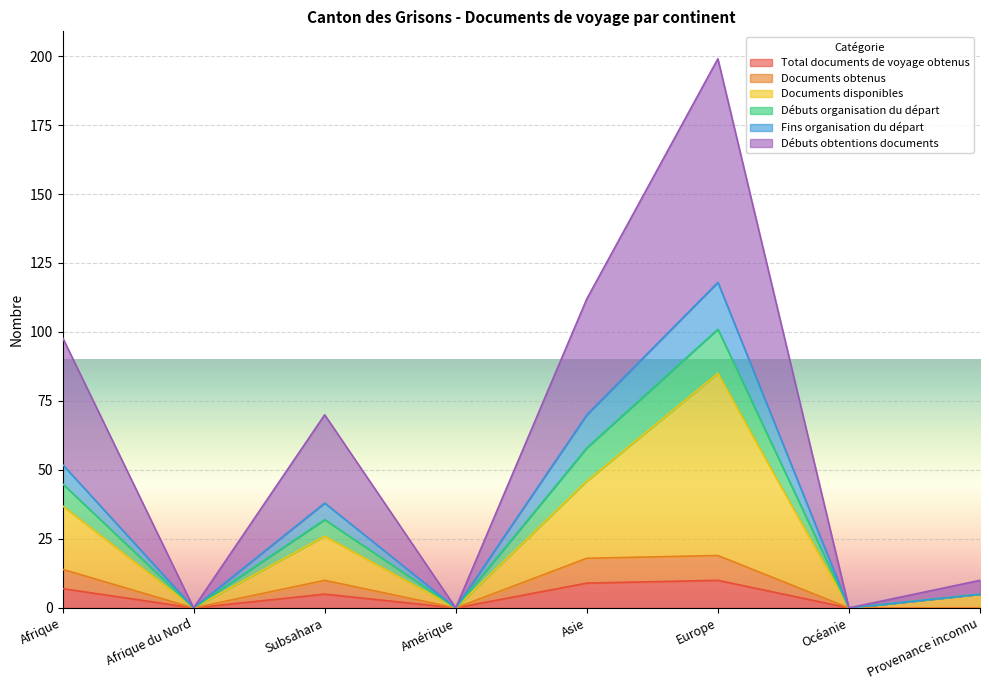

Rank the series at Europe from lowest to highest value.

Total documents de voyage obtenus, Documents obtenus, Documents disponibles, Fins organisation du départ, Débuts organisation du départ, Débuts obtentions documents